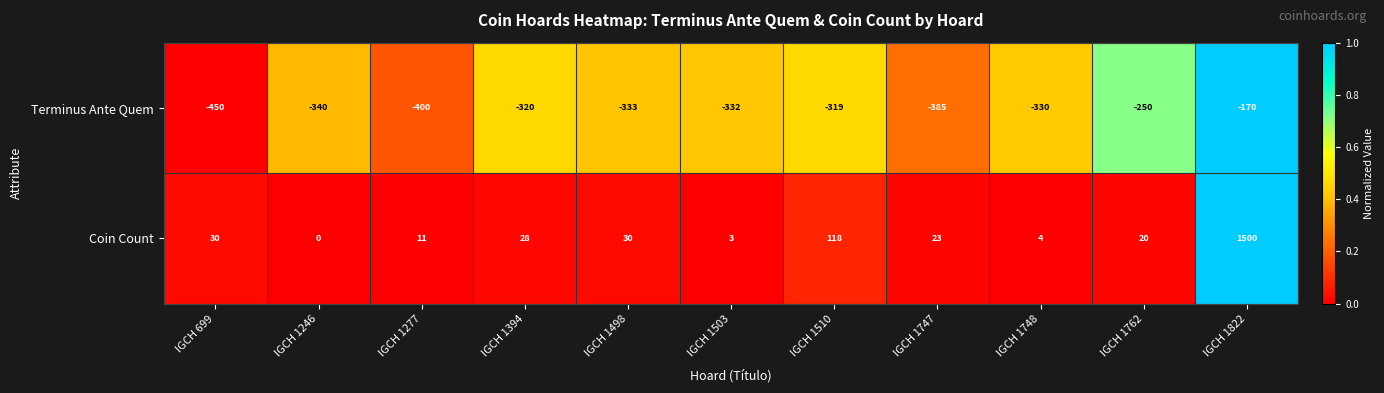

Rank the series by their average value, from highest to lowest.

Coin Count, Terminus Ante Quem